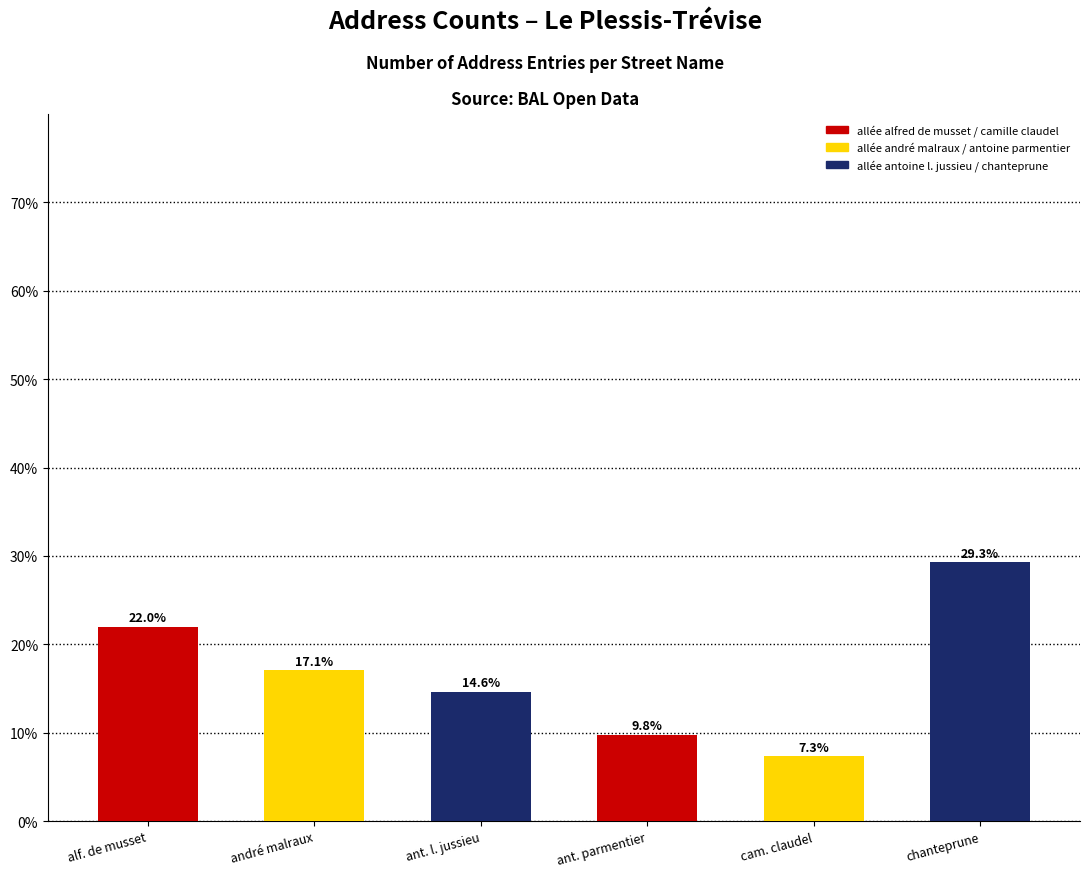

Are the bars horizontal?

No